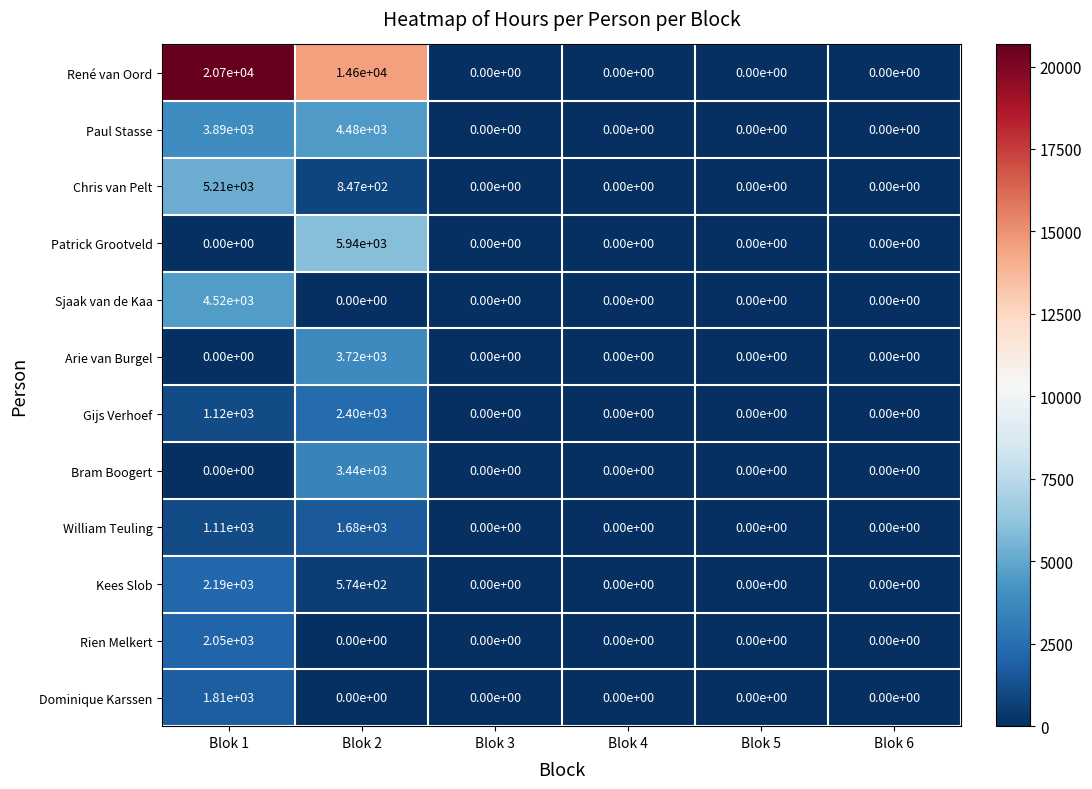

List the series in order of their peak value, highest first.

René van Oord, Patrick Grootveld, Chris van Pelt, Sjaak van de Kaa, Paul Stasse, Arie van Burgel, Bram Boogert, Gijs Verhoef, Kees Slob, Rien Melkert, Dominique Karssen, William Teuling